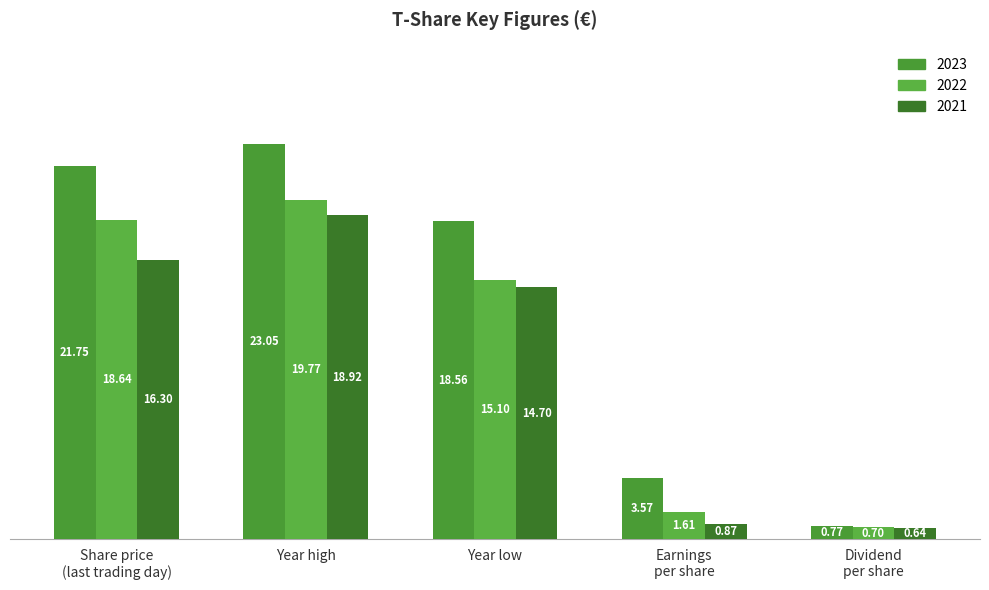

Reading right to left, transcribe all the data shown in this chart.

2023: 0.8	3.6	18.6	23.1	21.8
2022: 0.7	1.6	15.1	19.8	18.6
2021: 0.6	0.9	14.7	18.9	16.3